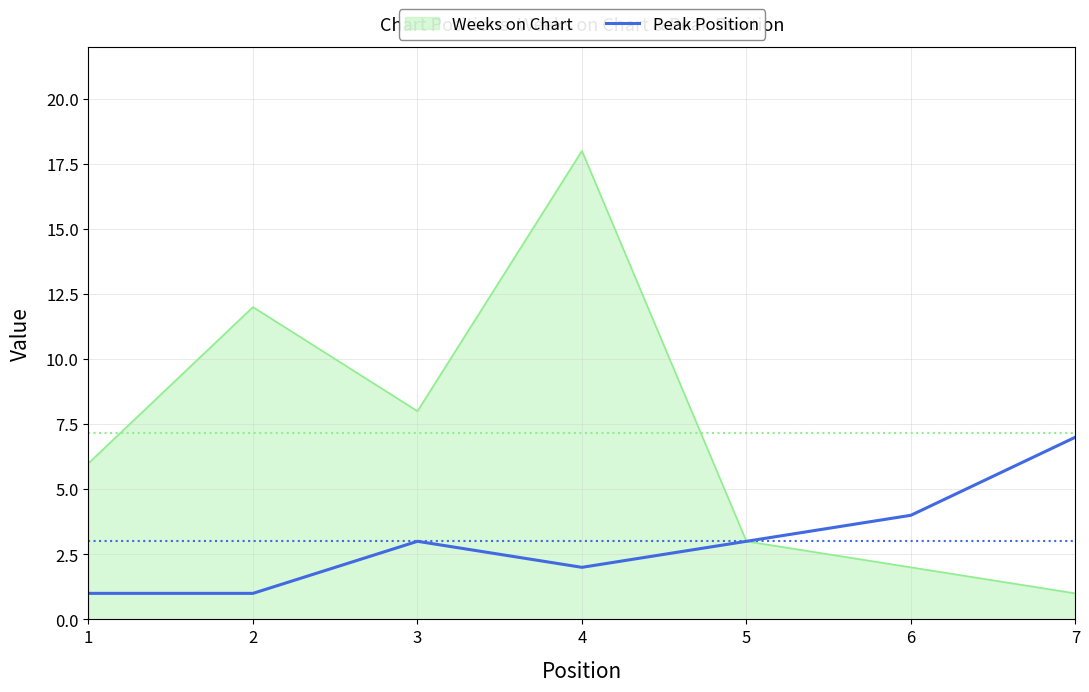

Which series has the largest total across all categories?

Weeks on Chart